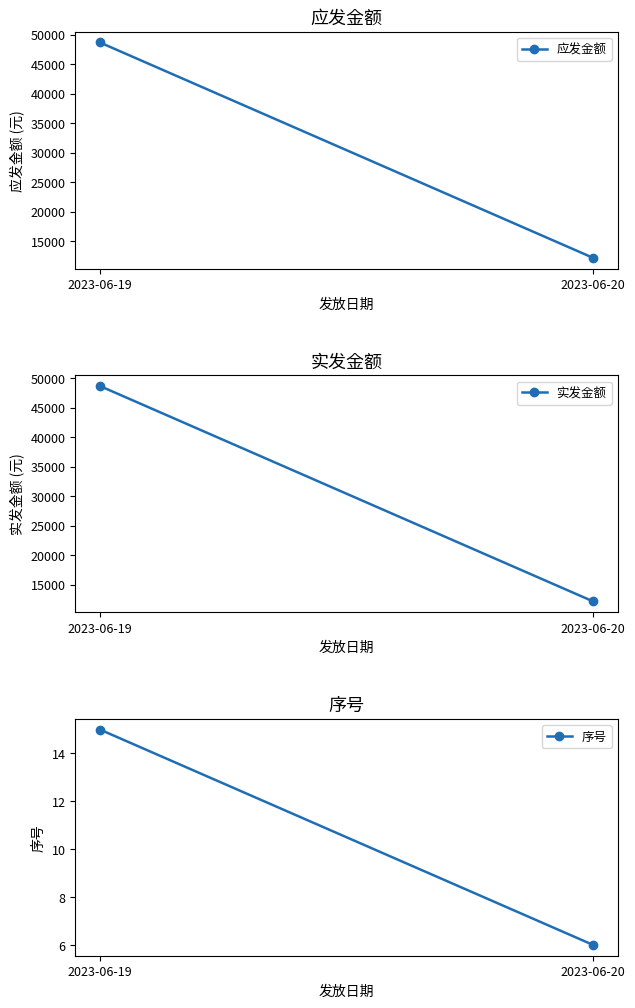

What is the sum of all 实发金额 values?

60828.5